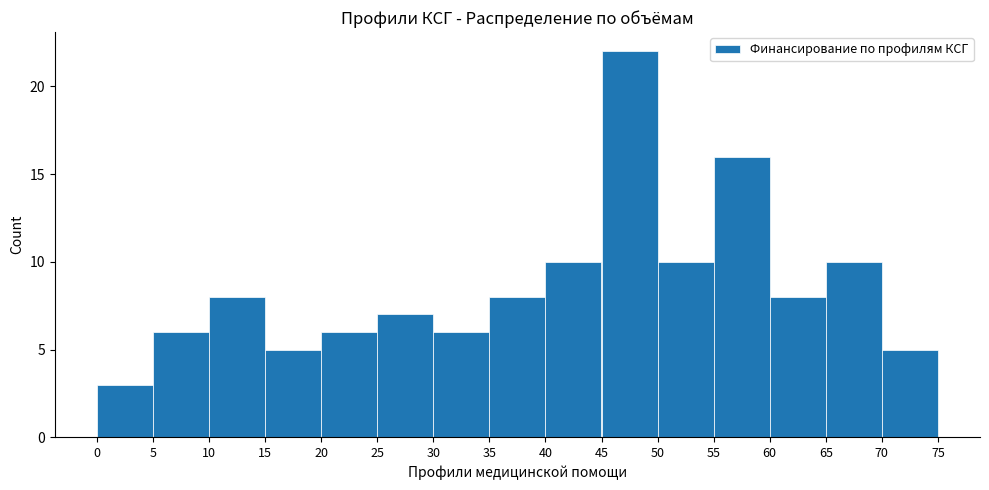

Which range on the x-axis has the tallest bar?

45 to 50